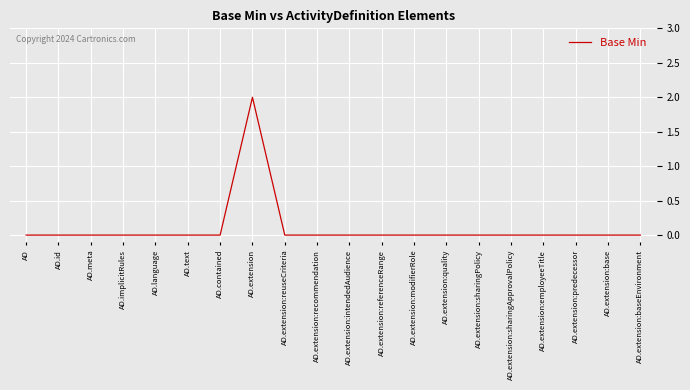

True or false: the data shows 0 at AD.extension:base.

True